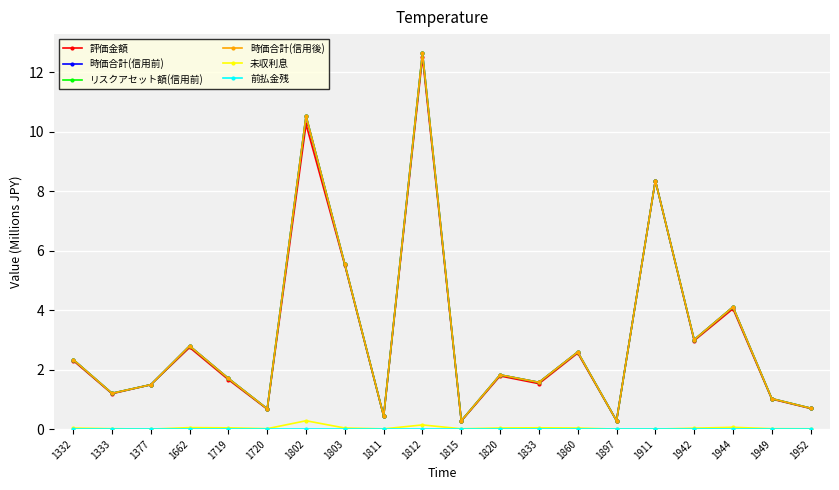

Is this an area chart (filled region under the line)?

No